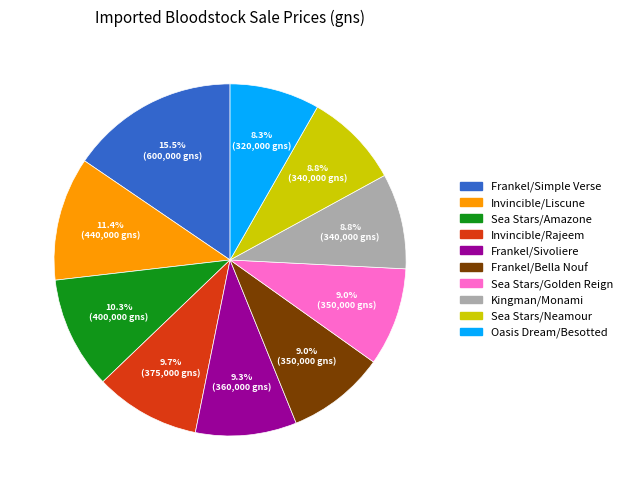

Which slice is the largest?

Frankel/Simple Verse